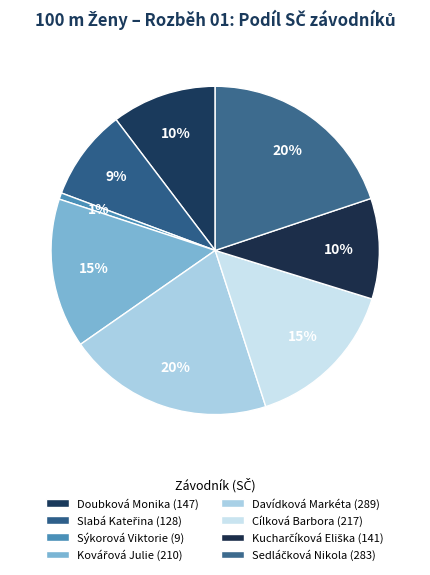

Is it true that Kovářová Julie is 15% of the pie?

True